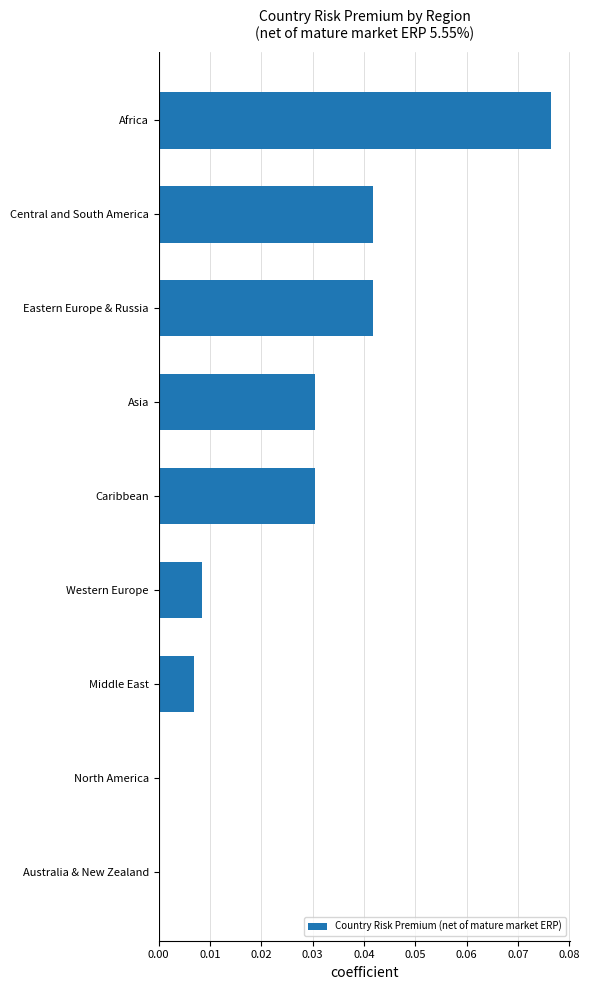

Which has a higher value, Asia or Africa?

Africa